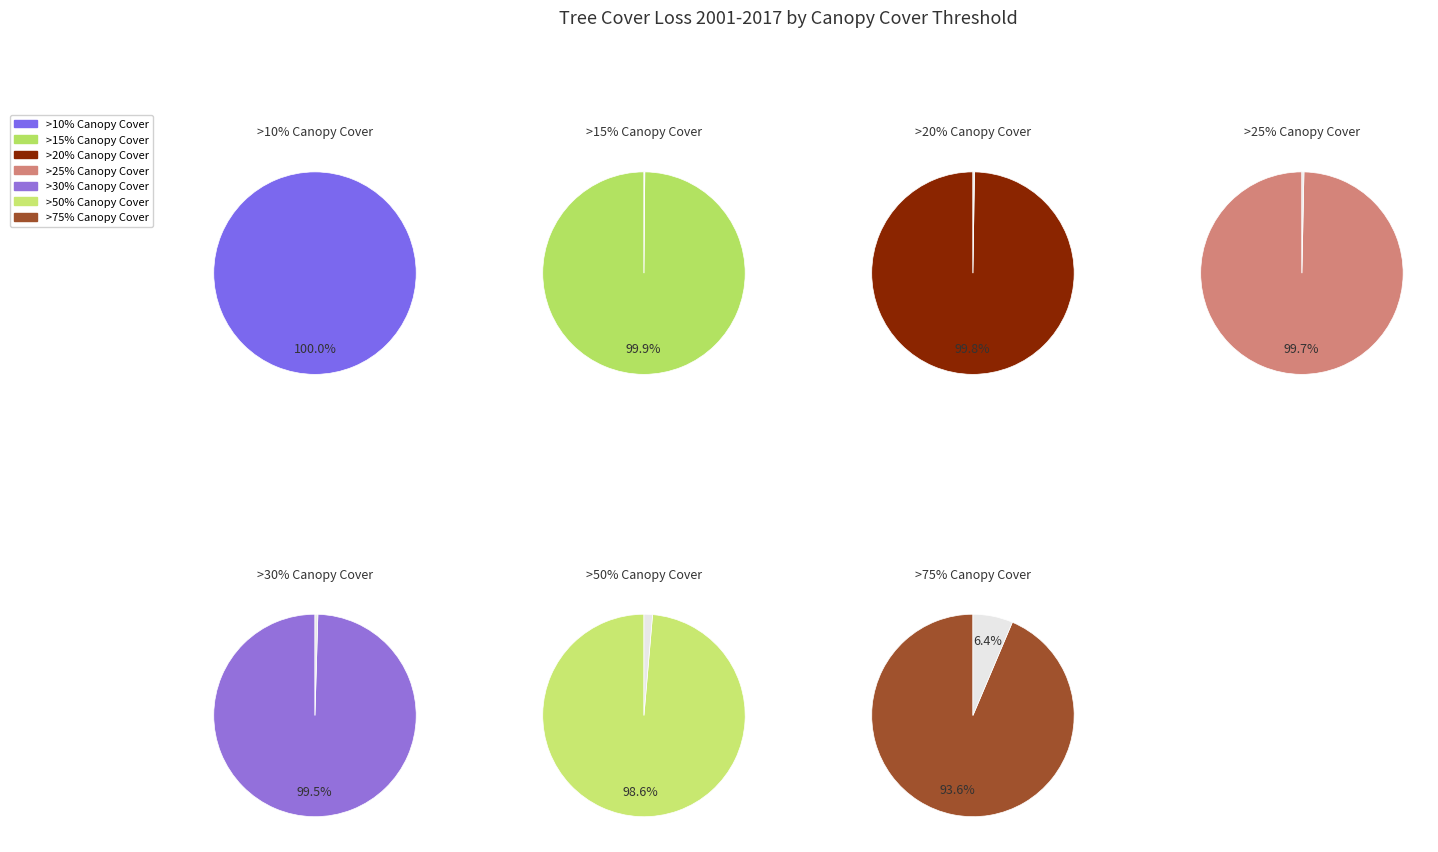

Approximately how many times larger is the value at >30% Canopy Cover compared to >10% Canopy Cover?

1.0